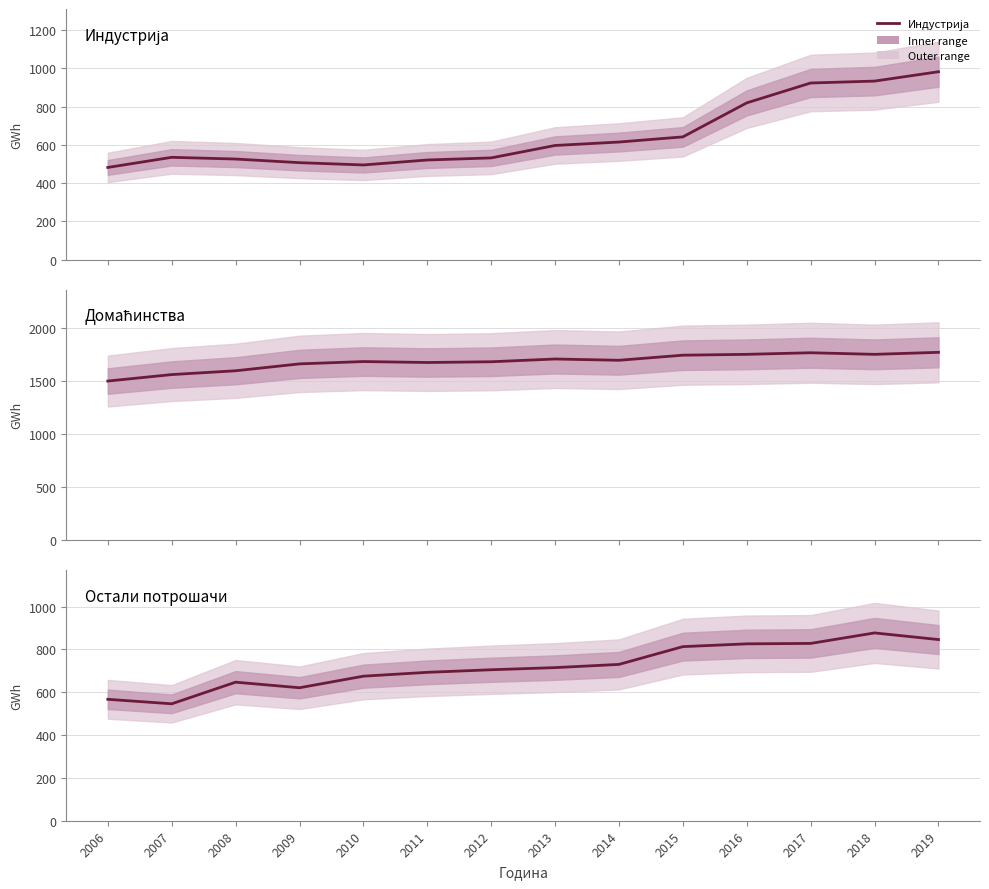

What is the value of the Домаћинства point at the 4th from the left?

1663